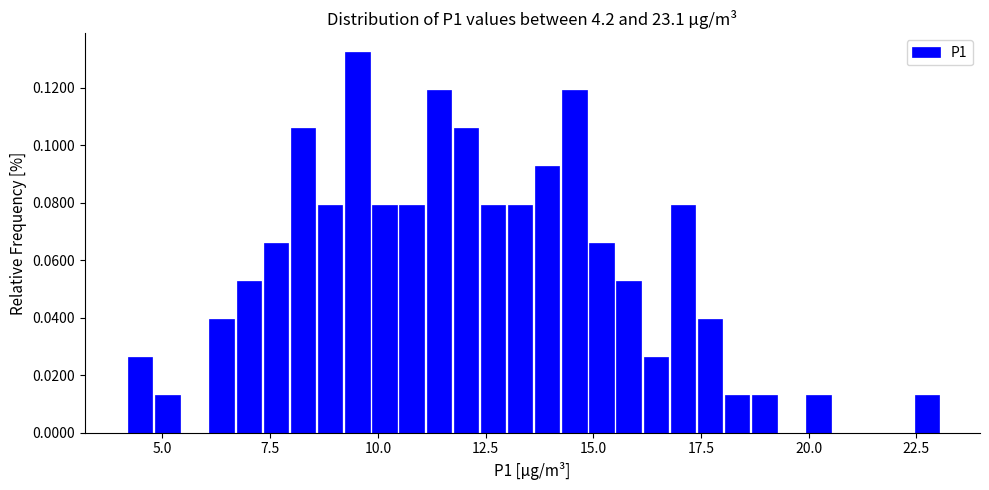

Read against the x-axis, roughly where is the centre of the tallest bar?

9.5